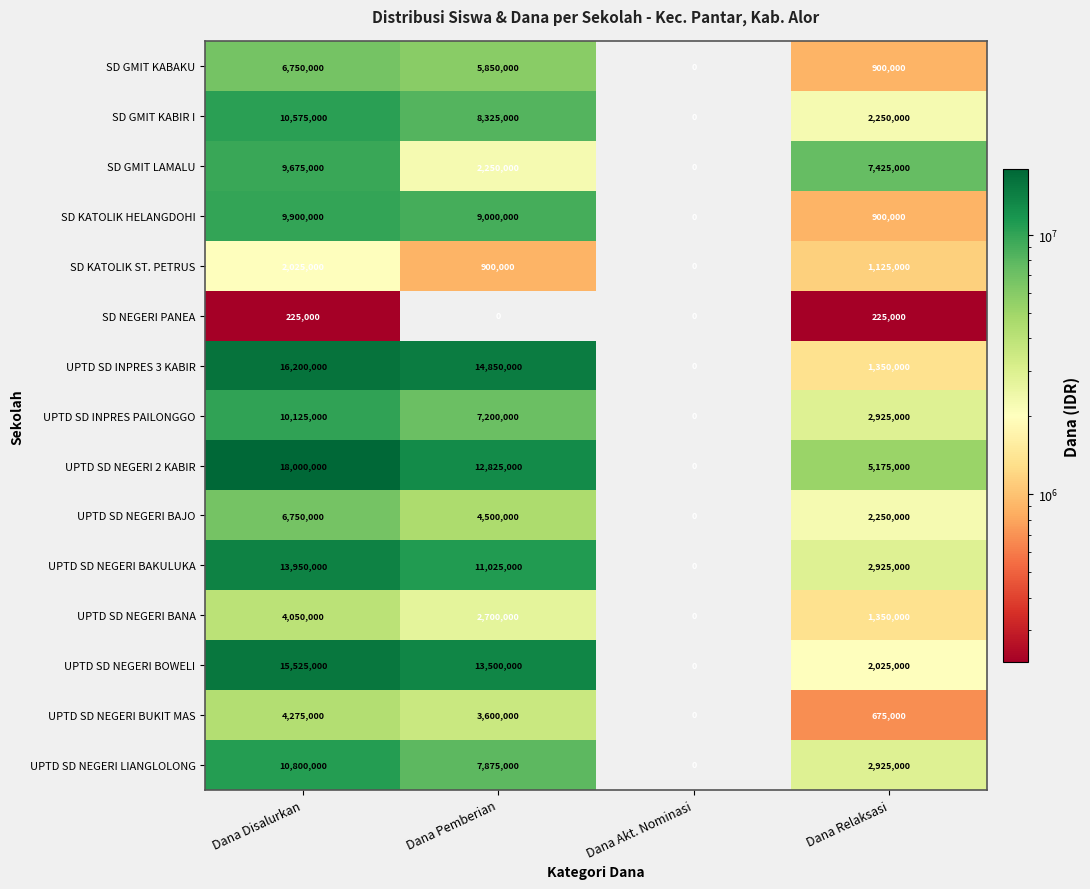

What is the spread (max minus min) of values at Dana Relaksasi?

7200000